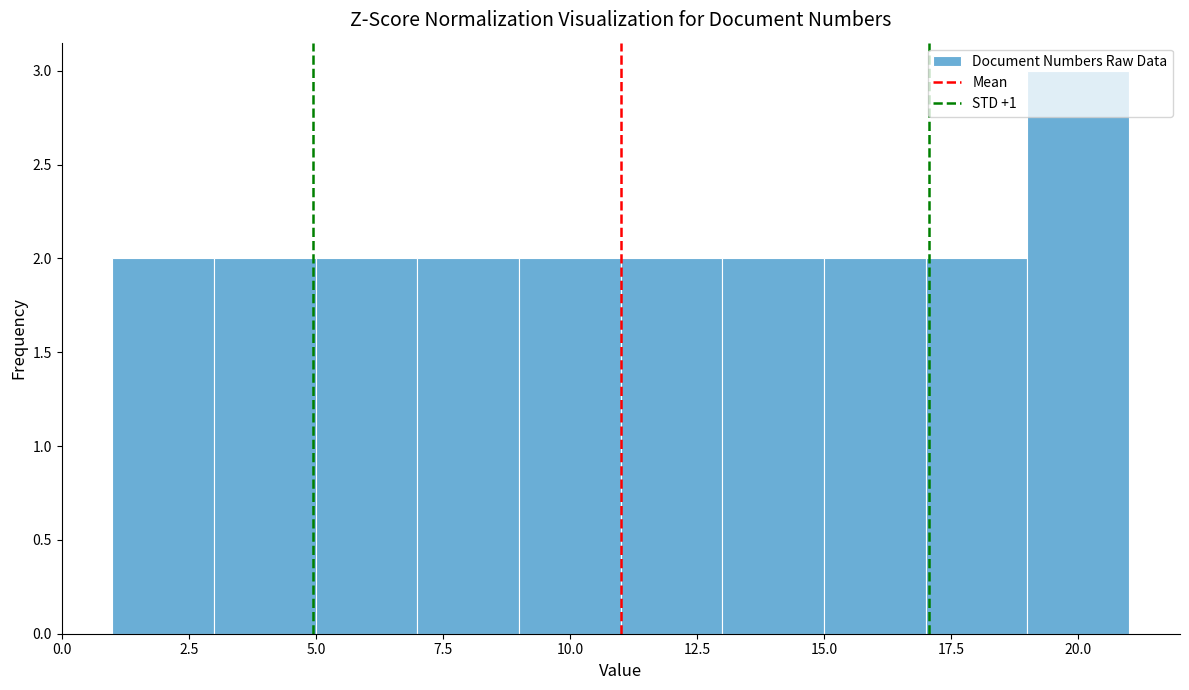

What is the height of the bar covering 19 to 21 on the x-axis? The values are not printed on the chart, so give them approximately, as read against the axis.

3